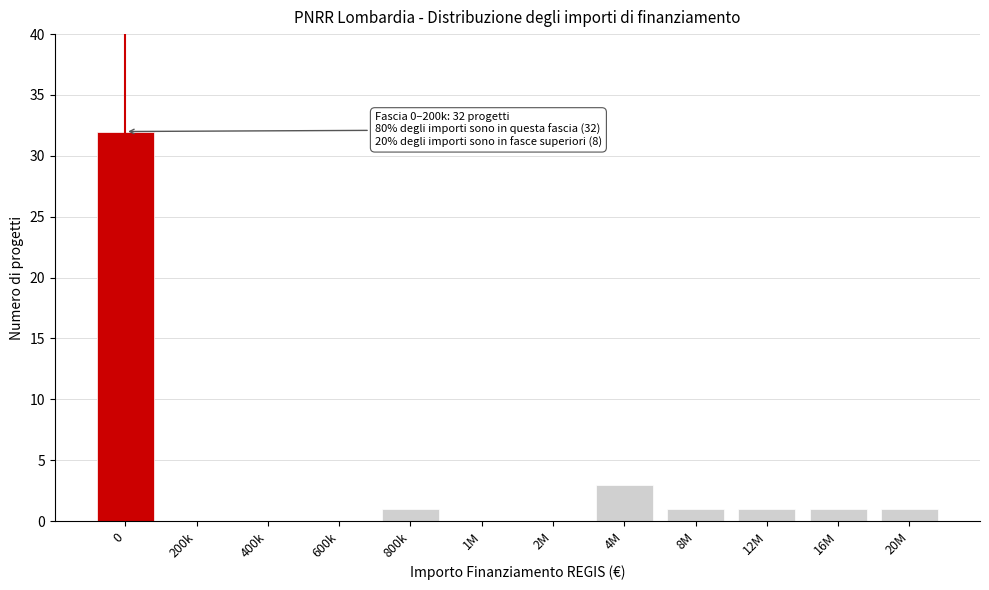

Reading right to left, transcribe all the data shown in this chart.

20M=1	16M=1	12M=1	8M=1	4M=3	2M=0	1M=0	800k=1	600k=0	400k=0	200k=0	0=32